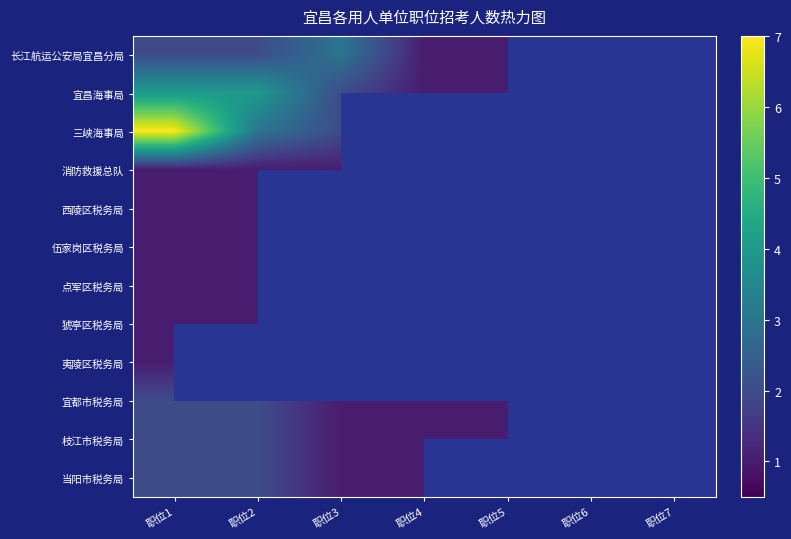

Which has a higher value, 职位5 or 职位7?

职位7